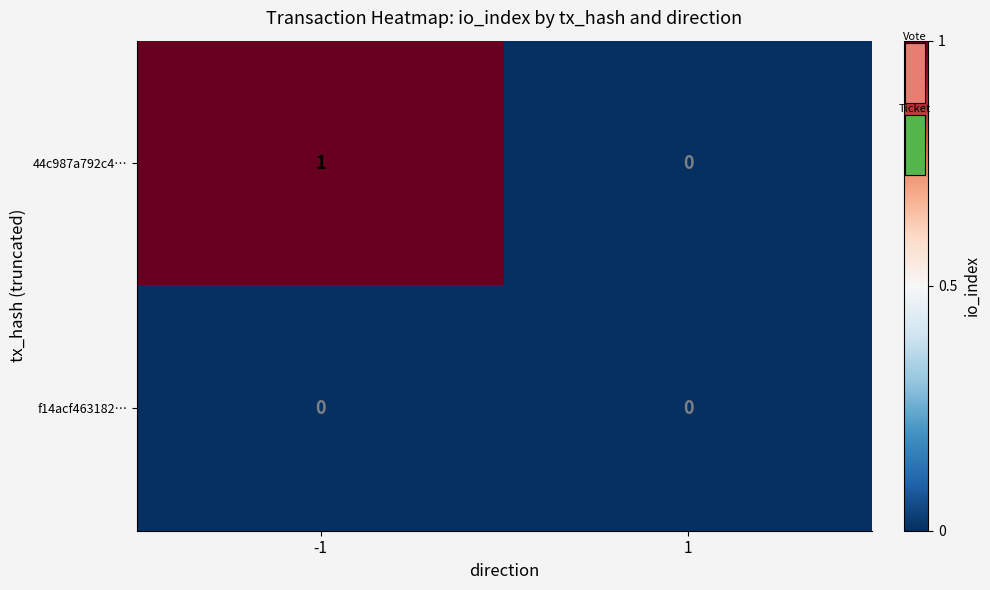

Reading left to right, transcribe all the data shown in this chart.

44c987a792c4…: -1=1	1=0
f14acf463182…: -1=0	1=0